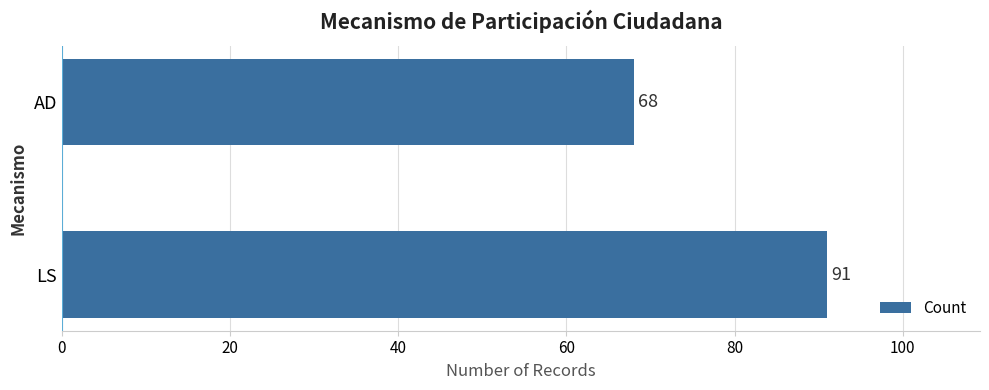

Are the bars horizontal?

Yes